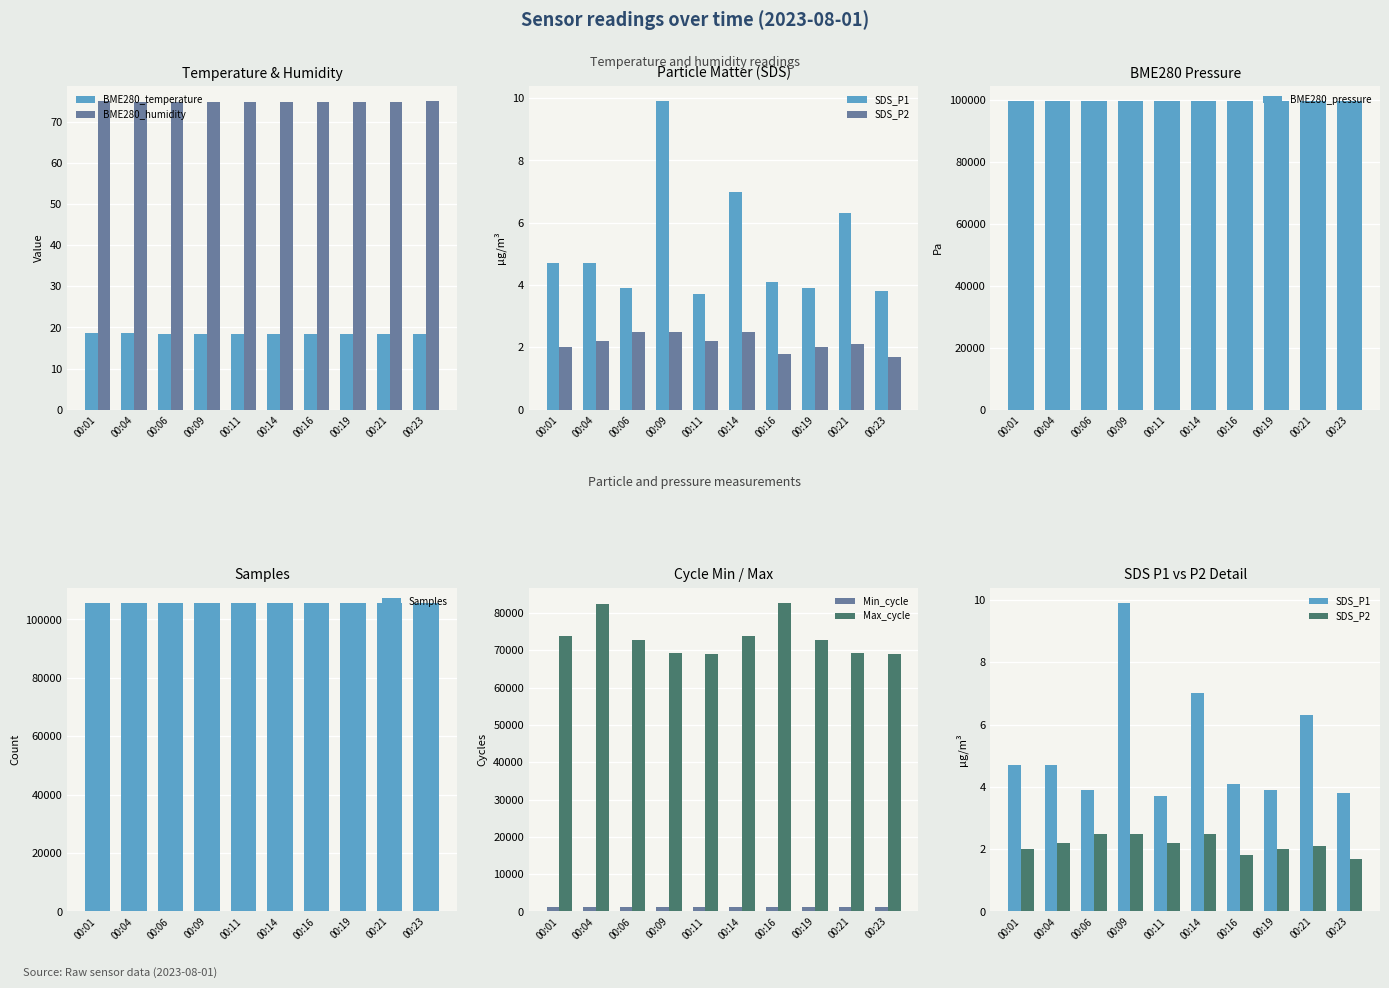

Are the bars grouped side by side (vs. stacked)?

Yes